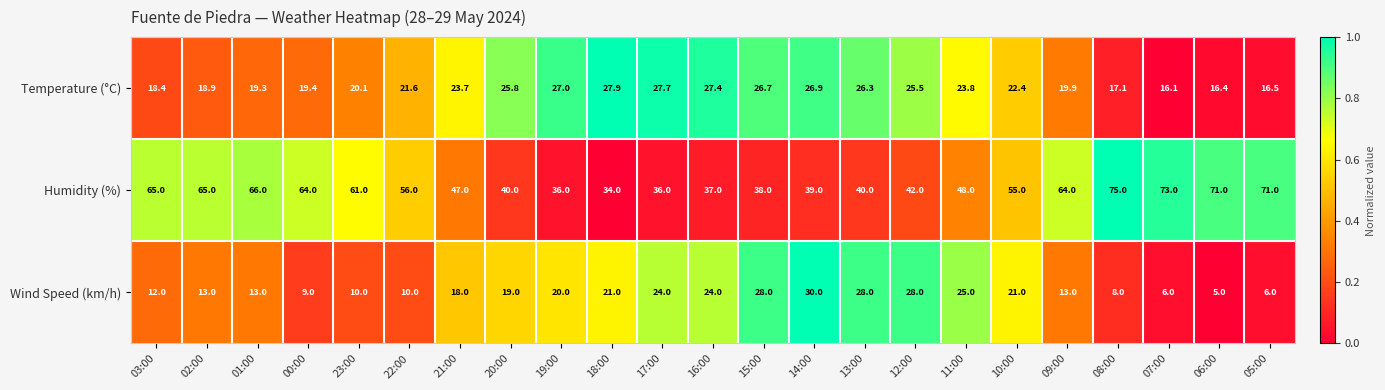

Rank the series by their maximum value, from lowest to highest.

Temperature (°C), Wind Speed (km/h), Humidity (%)